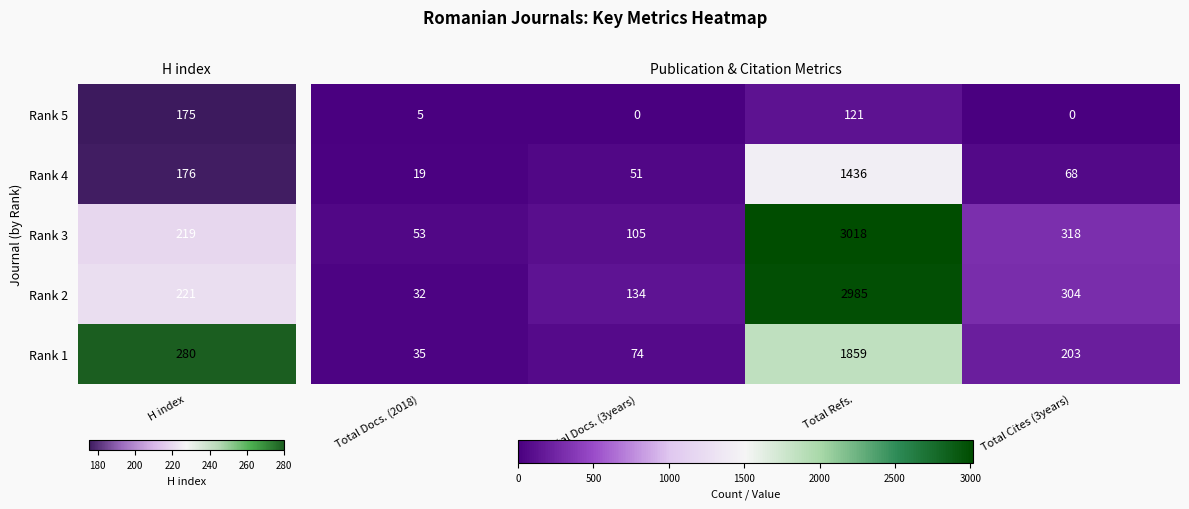

What is the difference between the highest and lowest values at Total Docs. (2018)?

48